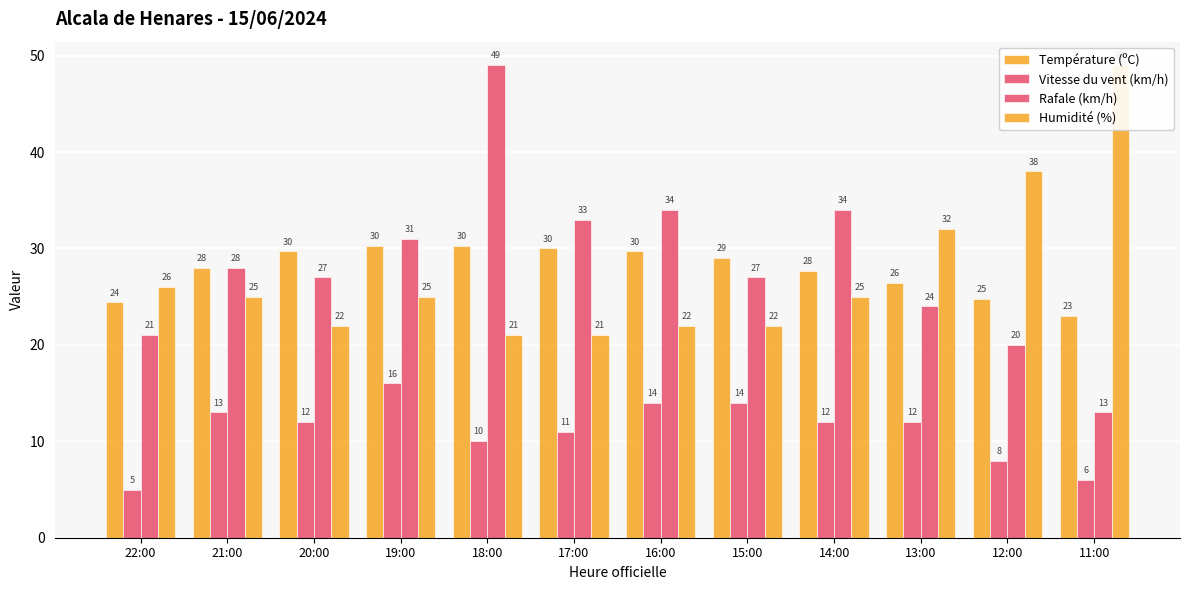

Which category has the highest value across all series?

18:00